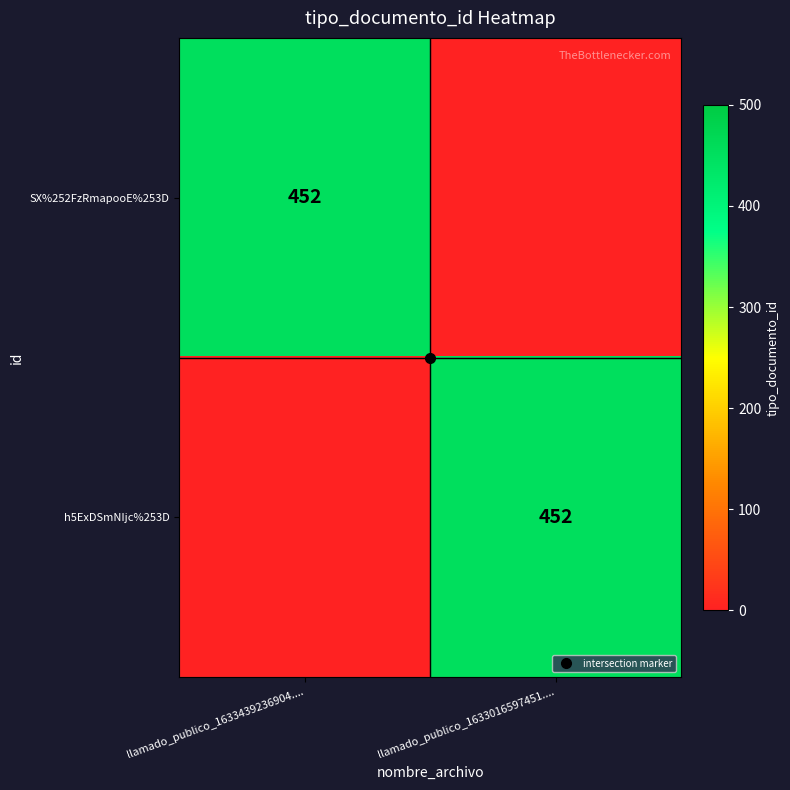

What is the greatest value displayed?

452